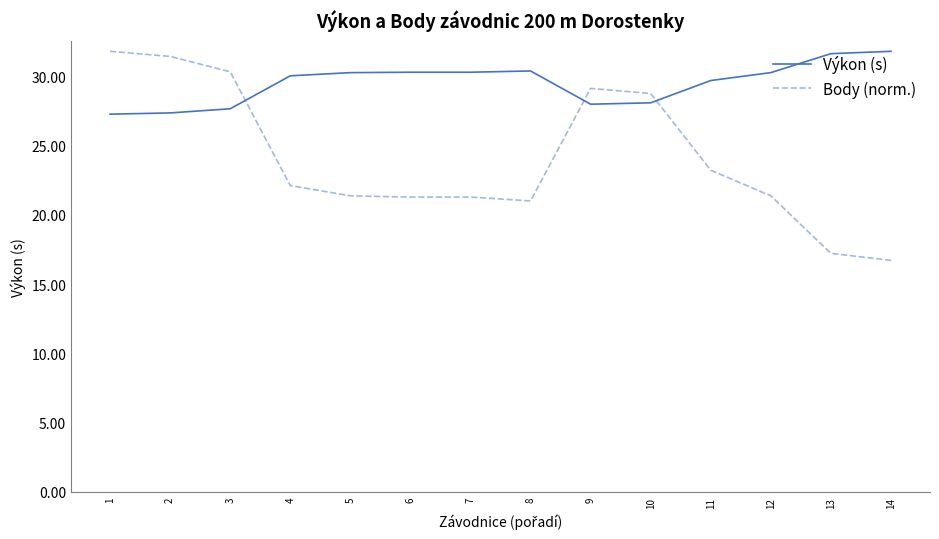

Rank the series by their average value, from highest to lowest.

Výkon (s), Body (norm.)